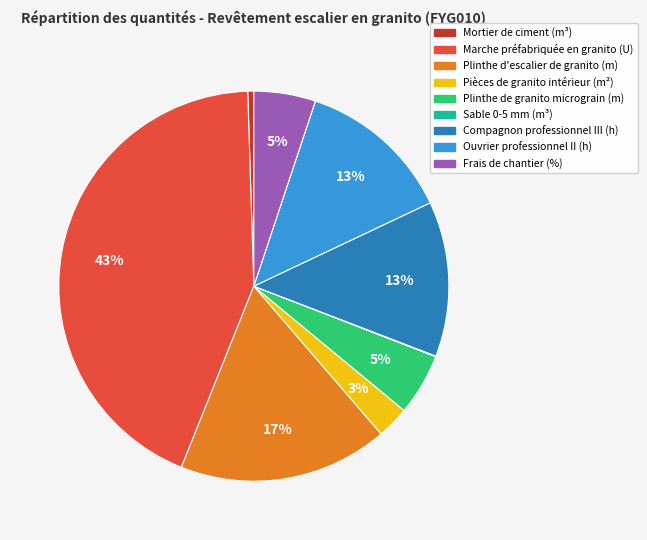

To the nearest percent, what is the average slice percentage?

11%